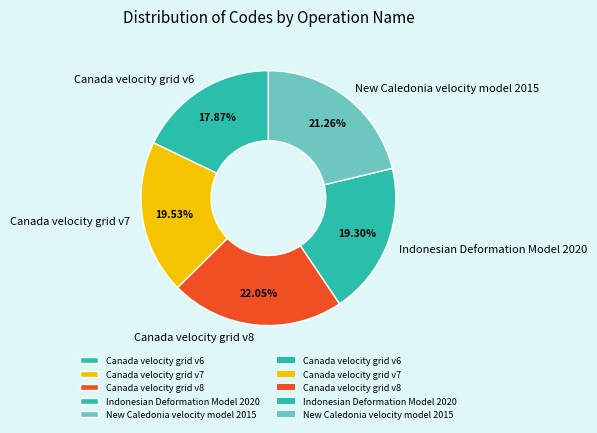

What is the ratio of the value at Canada velocity grid v7 to the value at Canada velocity grid v8?

0.9